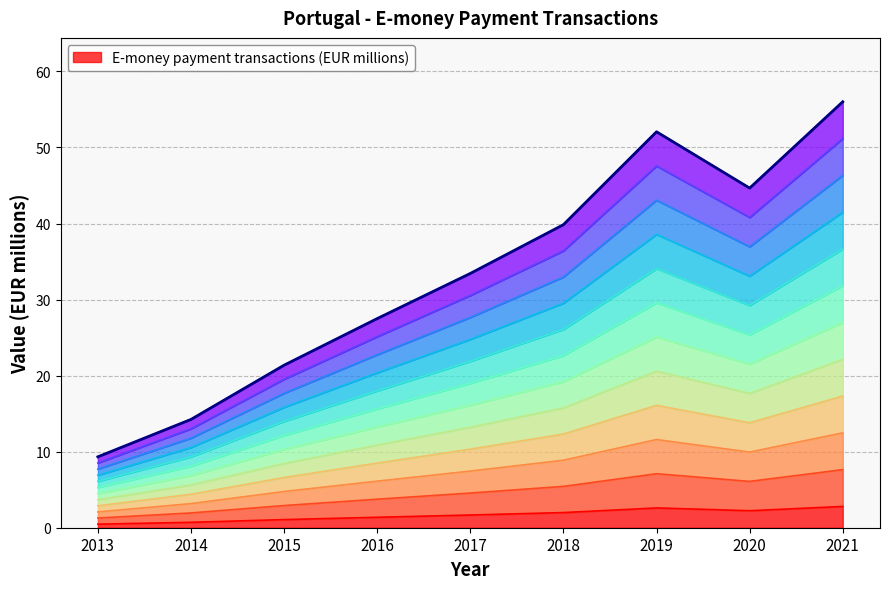

At which category does the chart reach its peak across all series?

2021